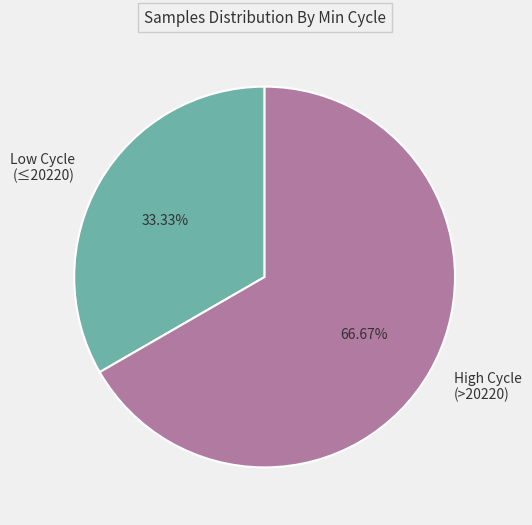

Is there any slice that represents more than half of the pie?

Yes